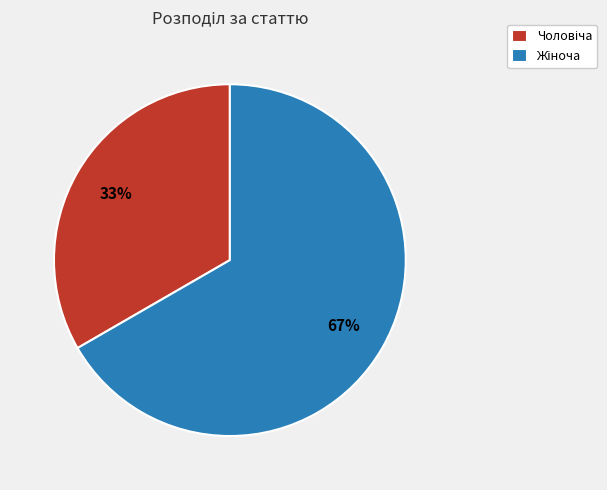

Is there any slice that represents more than half of the pie?

Yes